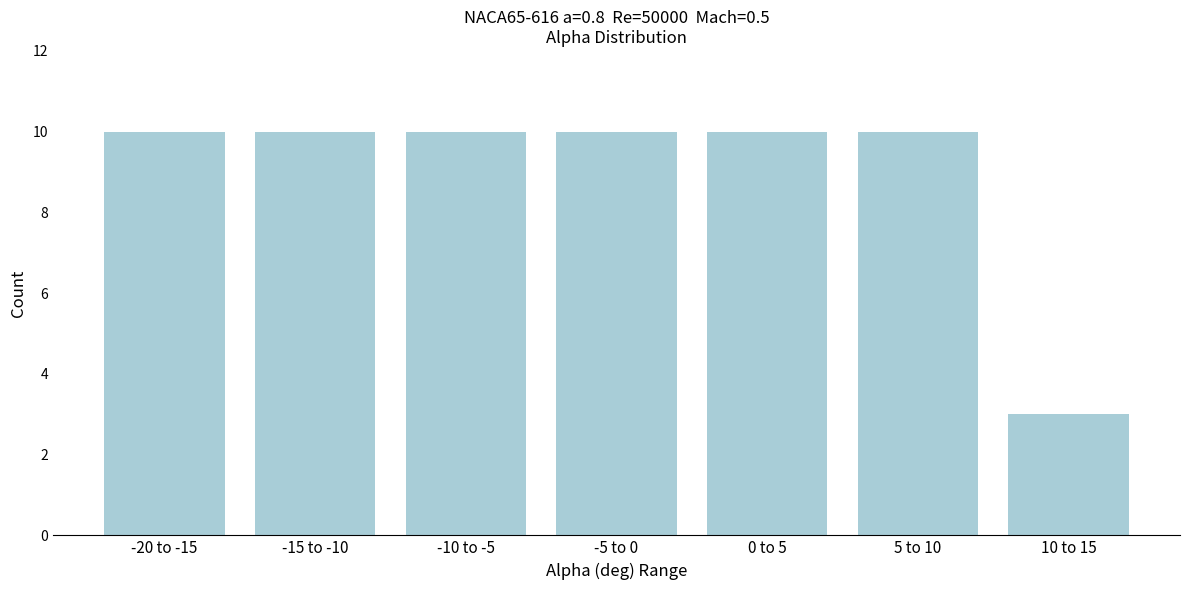

Reading left to right, extract all data points from this chart.

-20 to -15=10	-15 to -10=10	-10 to -5=10	-5 to 0=10	0 to 5=10	5 to 10=10	10 to 15=3